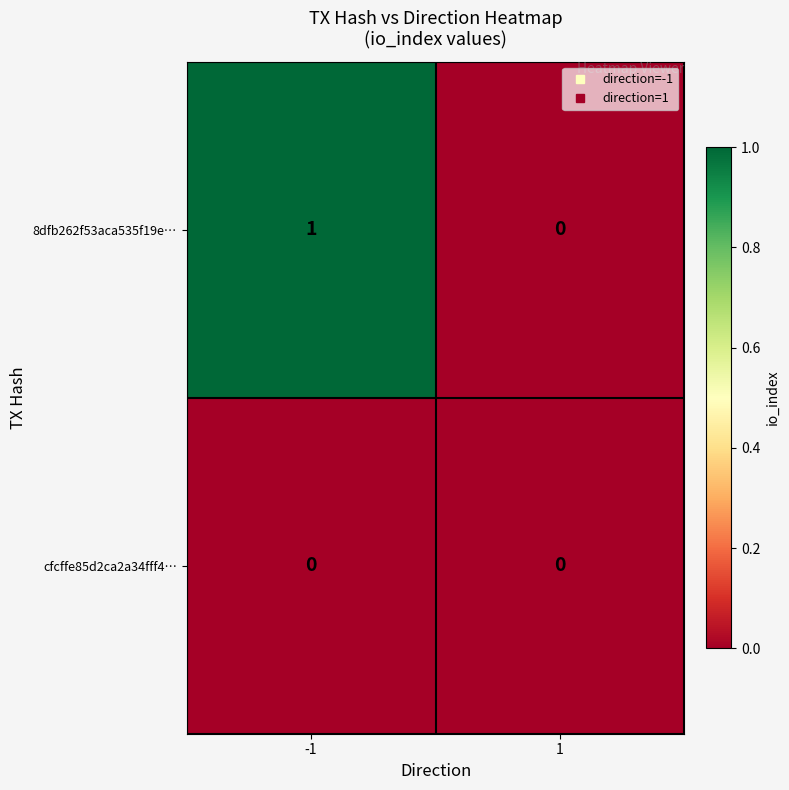

Between -1 and 1, which series saw the biggest shift?

8dfb262f53aca535f19e…